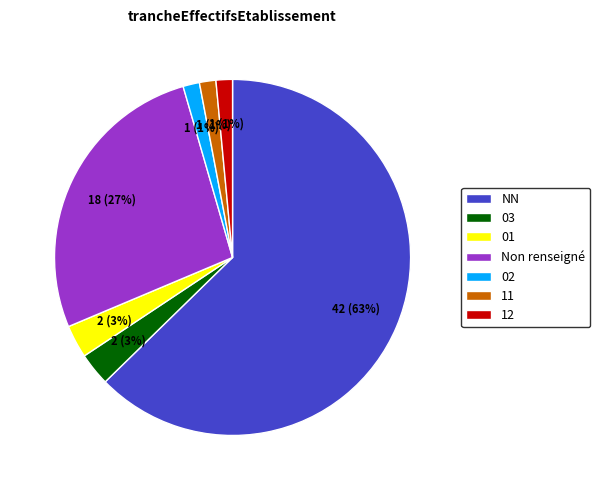

Does any single category account for the majority?

Yes